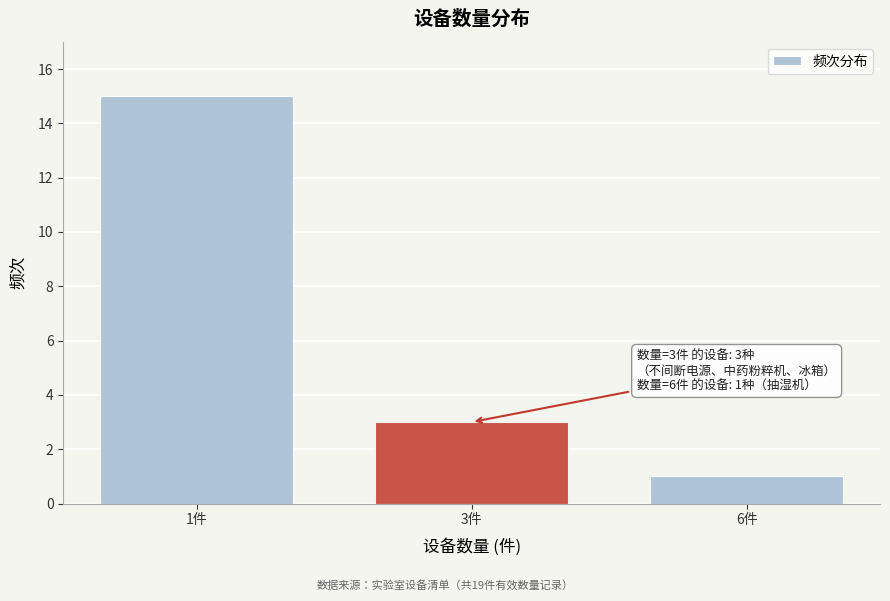

Reading right to left, list all the values displayed in this chart.

6件=1	3件=3	1件=15